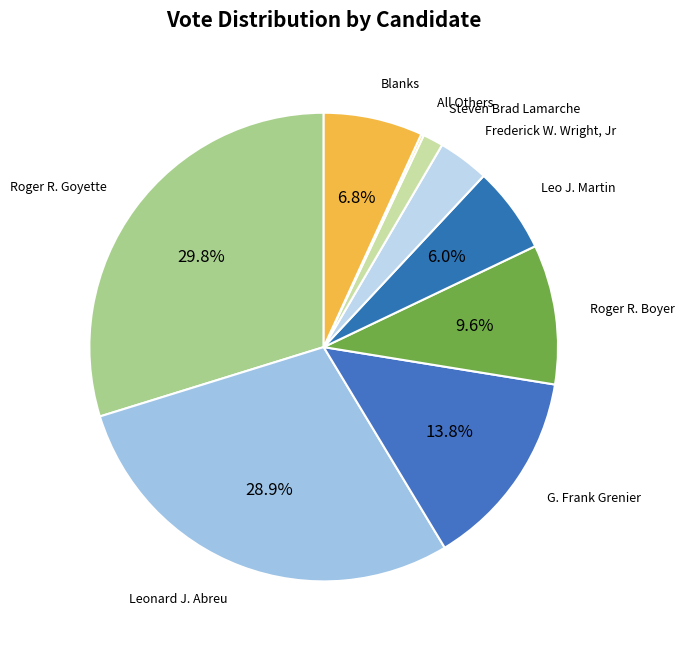

What percentage is the G. Frank Grenier slice, to the nearest percent?

14%